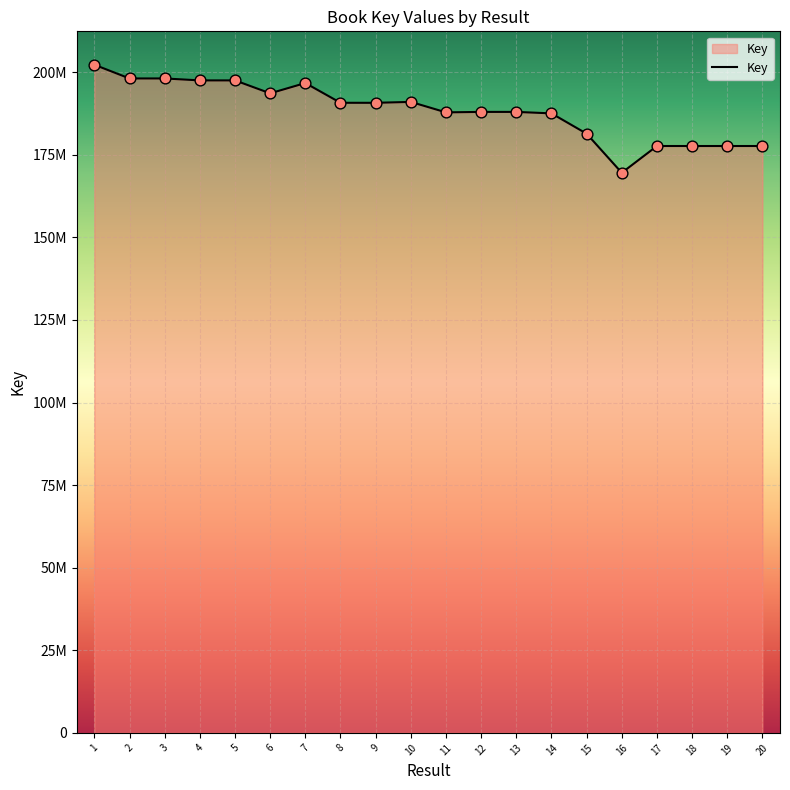

Does the chart have visible grid lines?

Yes